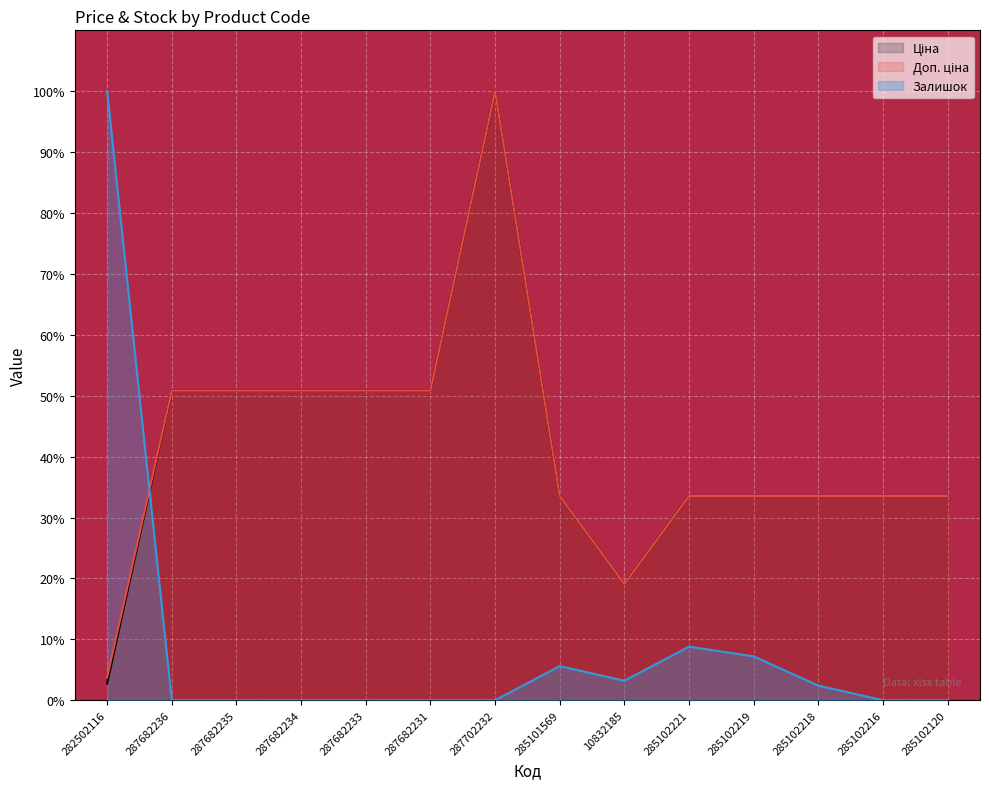

True or false: Ціна and Доп. ціна cross at least once.

False